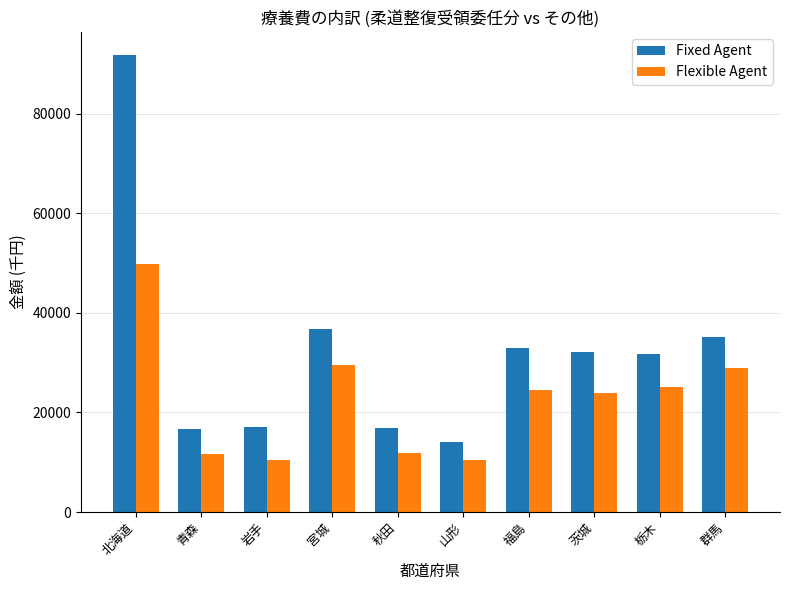

True or false: Flexible Agent has a value of 10509.4 at 岩手.

True